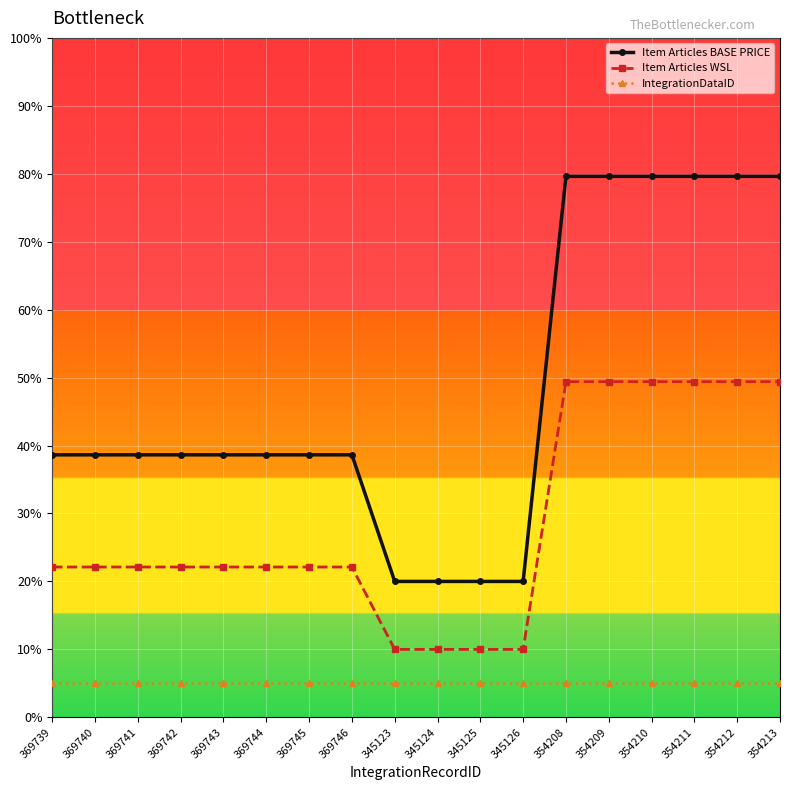

At how many categories does at least one series exceed 49?

6